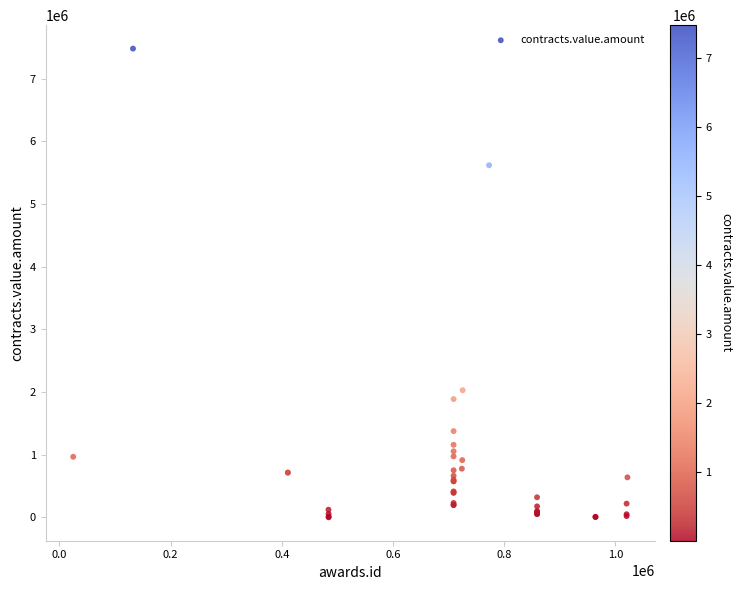

What Y value in the scatter plot is closest to 3740065?

2029448.5